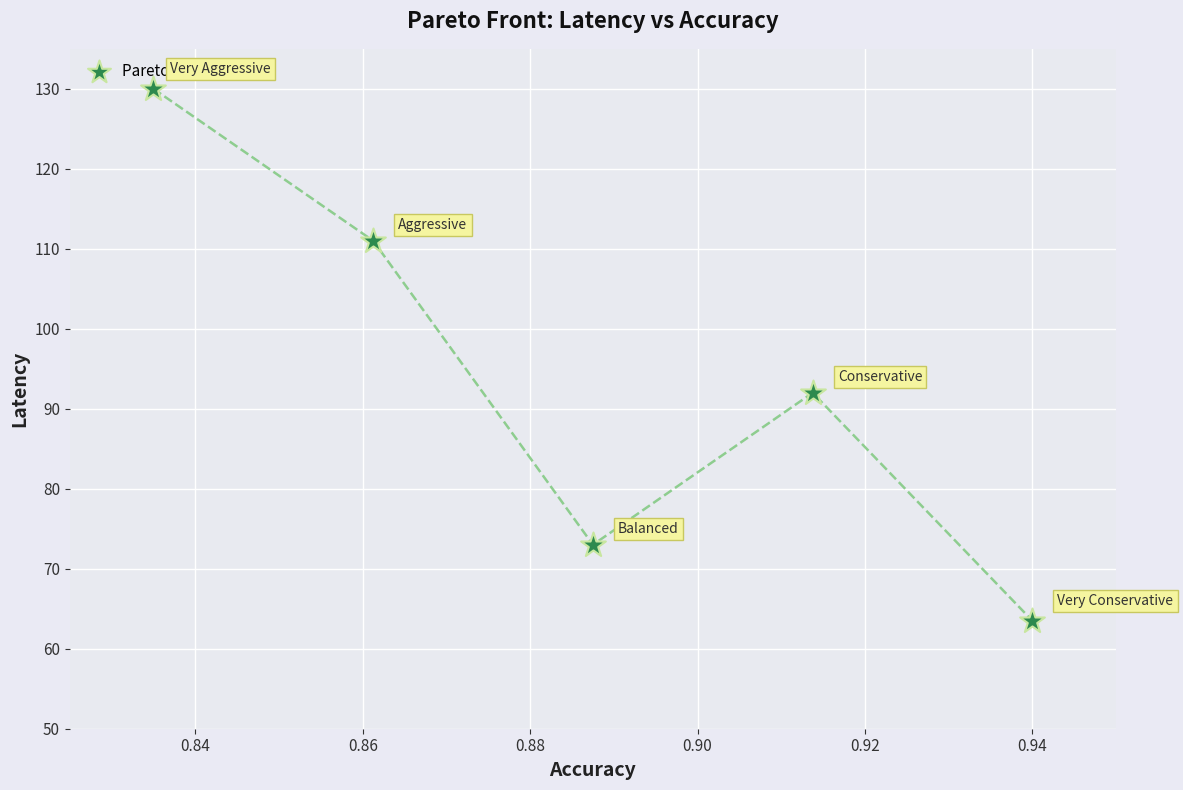

How many interior local peaks (higher than both neighbors) does the data have?

1